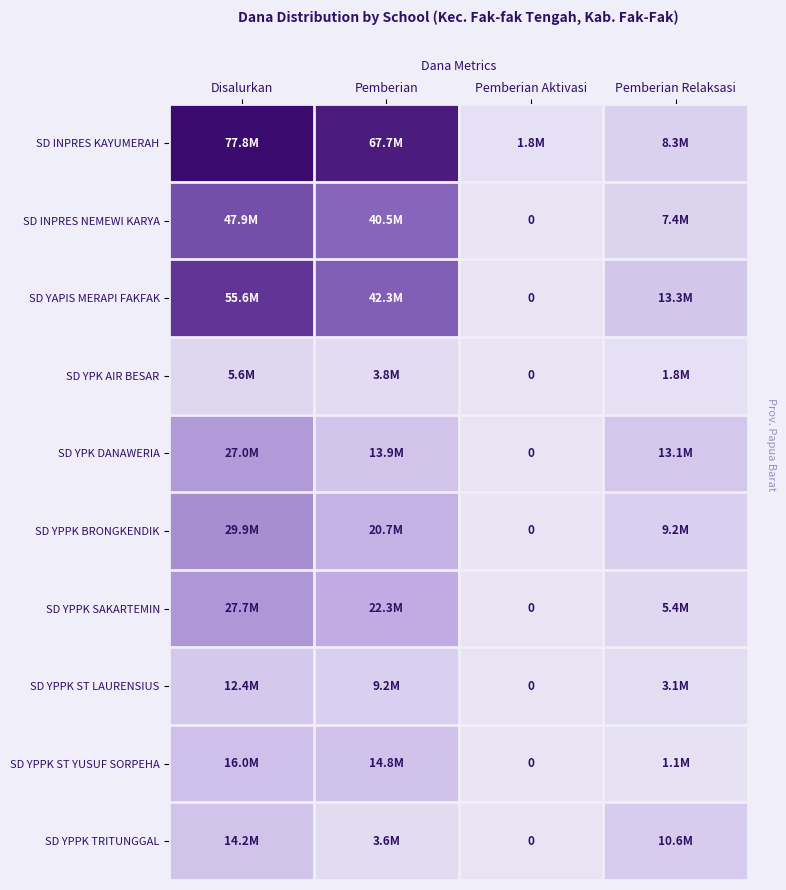

Which series has the widest spread of values?

SD INPRES KAYUMERAH